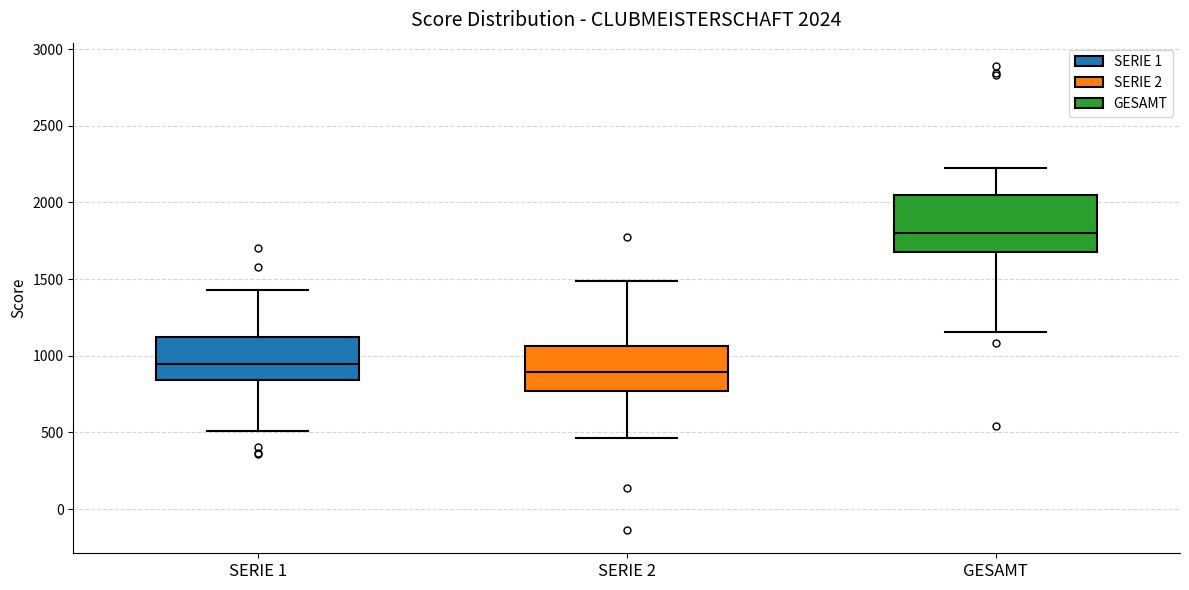

Which box has the lowest median line?

SERIE 2